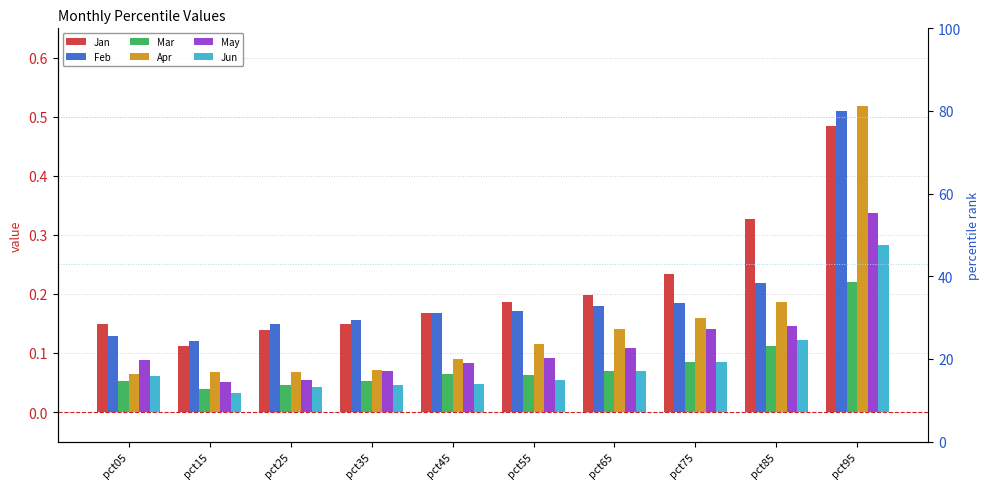

What is the approximate value of Apr at pct15?

0.1